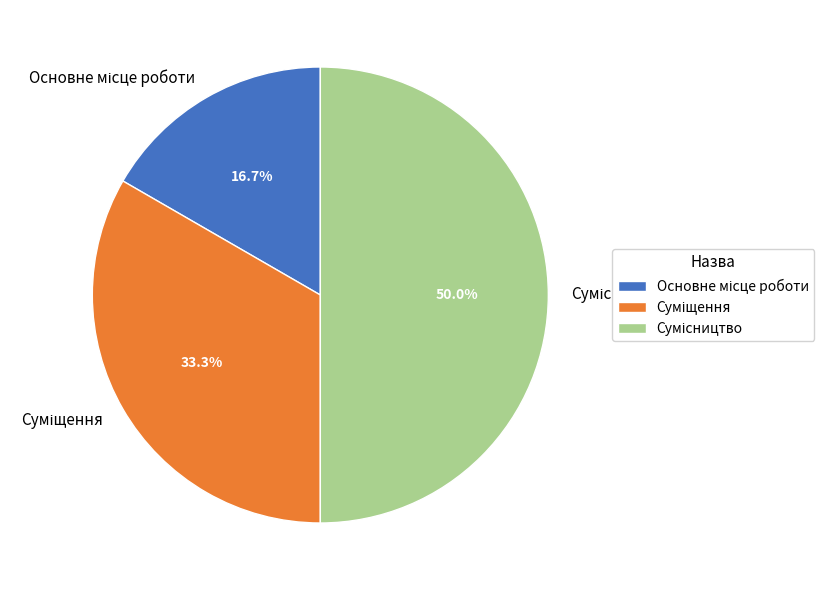

Is there a majority slice in this chart?

No